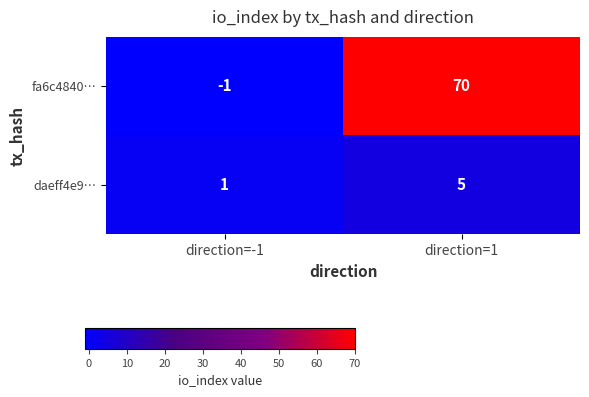

Rank the series at direction=1 from highest to lowest value.

fa6c4840…, daeff4e9…